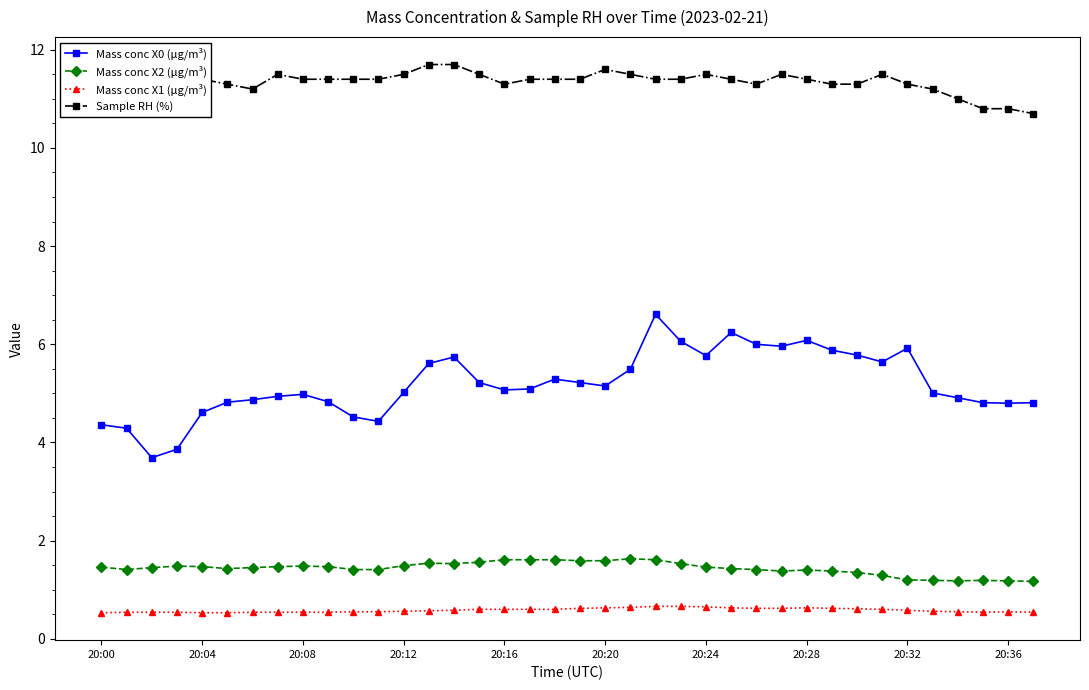

What is the value of the Mass conc X0 (μg/m³) point at the 2nd from the left?

4.3